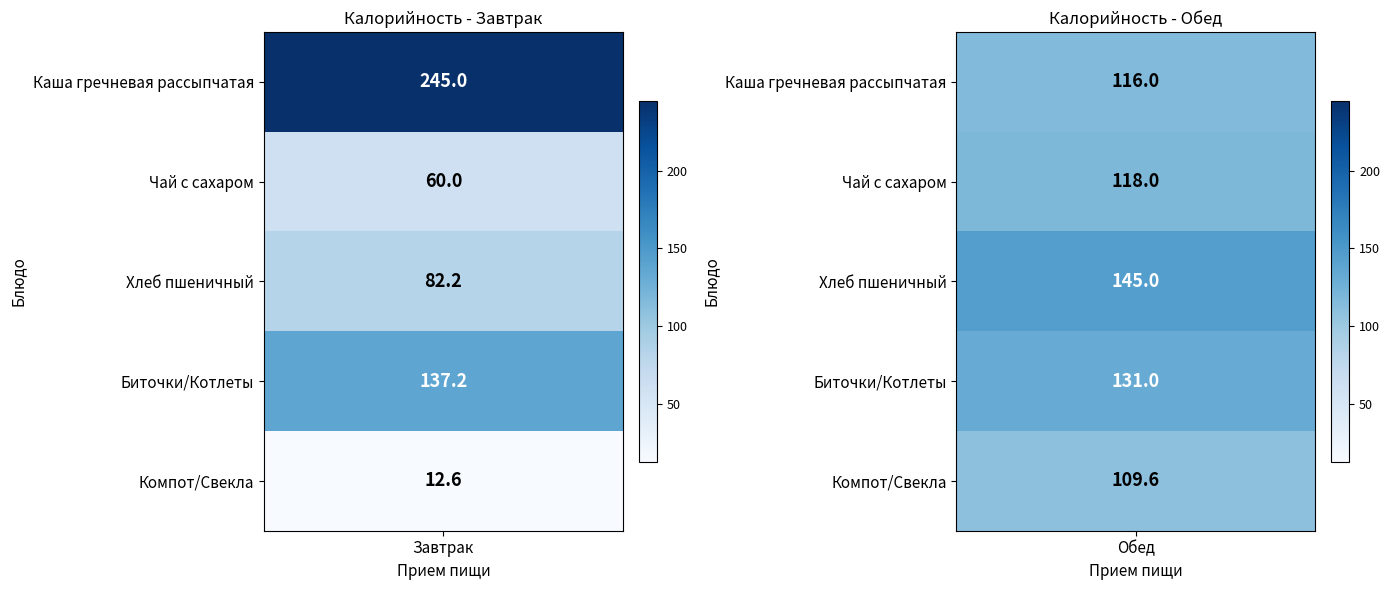

How many categories are shown in the chart?

5